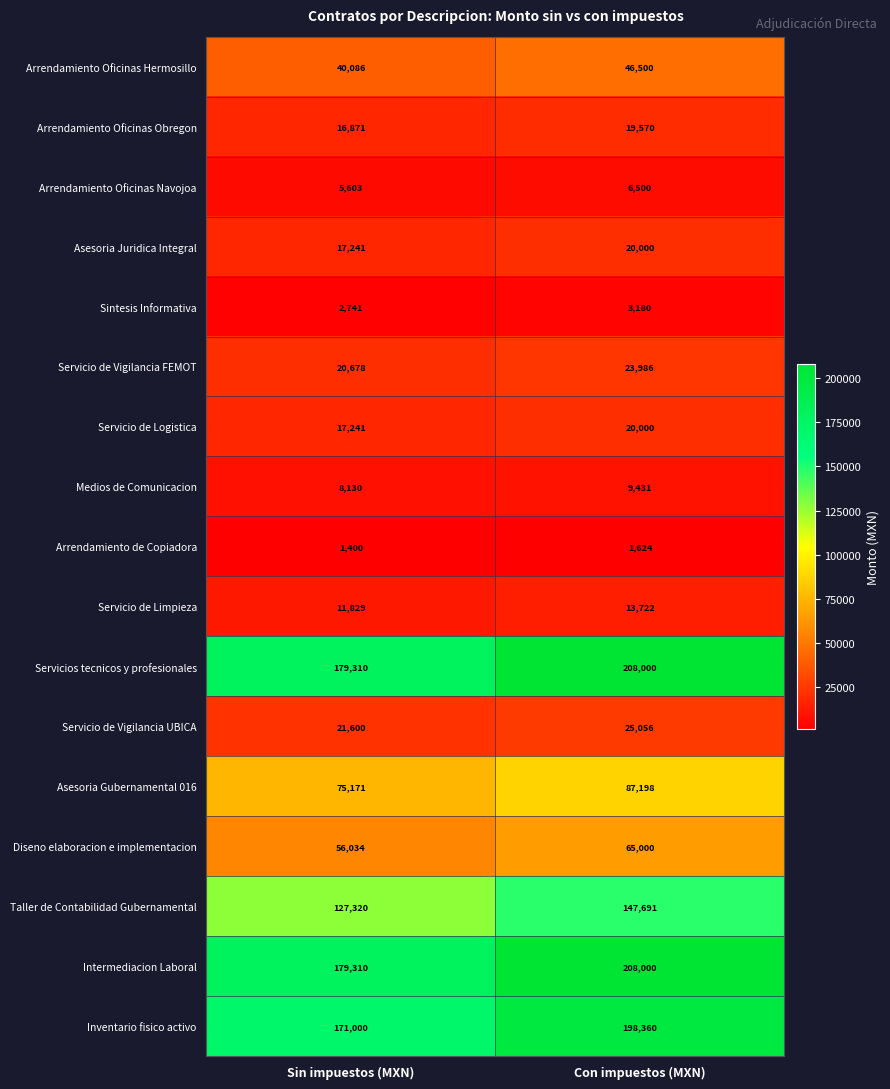

Is it true that Servicios tecnicos y profesionales equals 208000 at Con impuestos (MXN)?

True